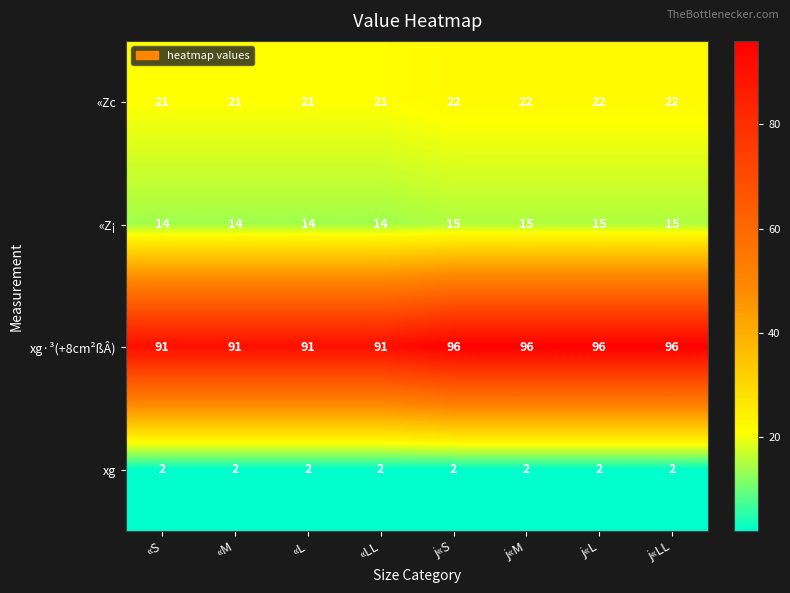

What is the total value across all series at j«S?

135